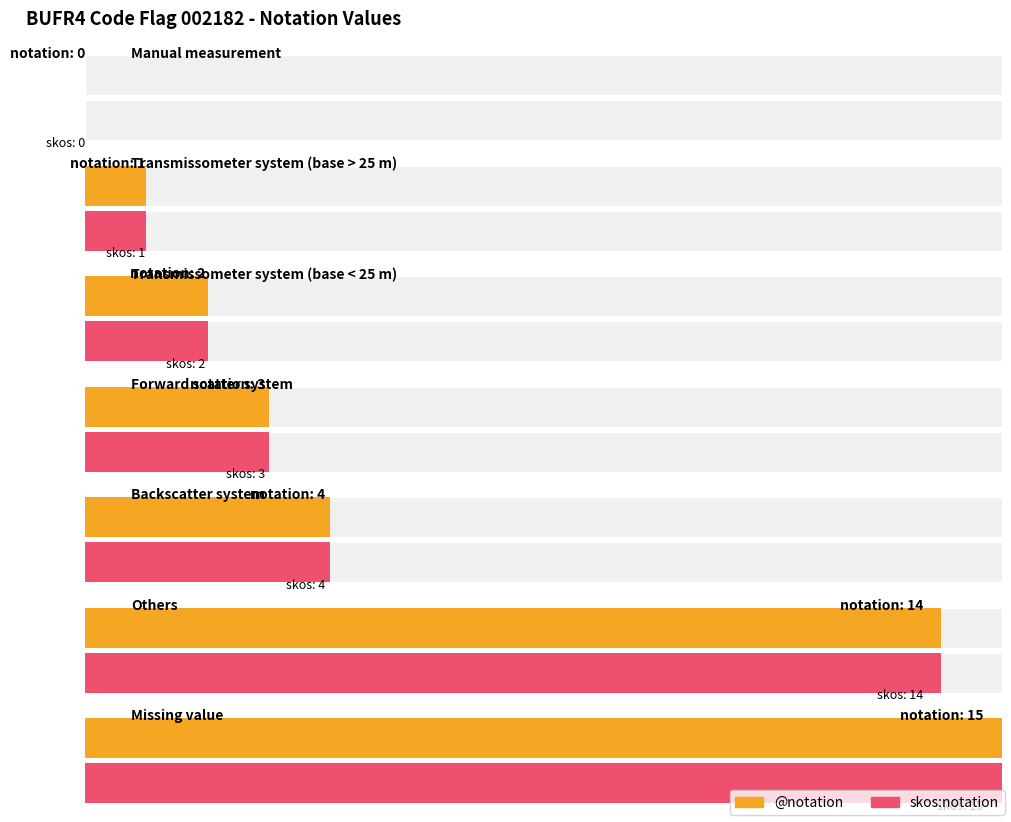

At Backscatter system, list the series in order from smallest to largest.

@notation, skos:notation